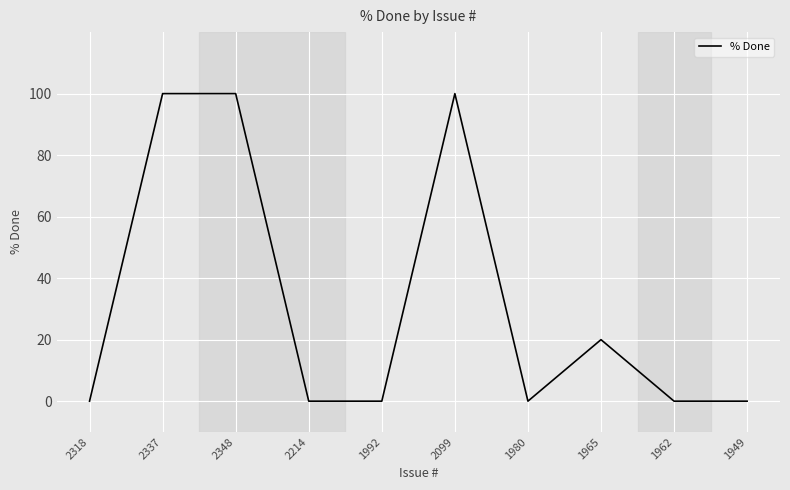

The chart shows a value of 0 at 1962. True or false?

True